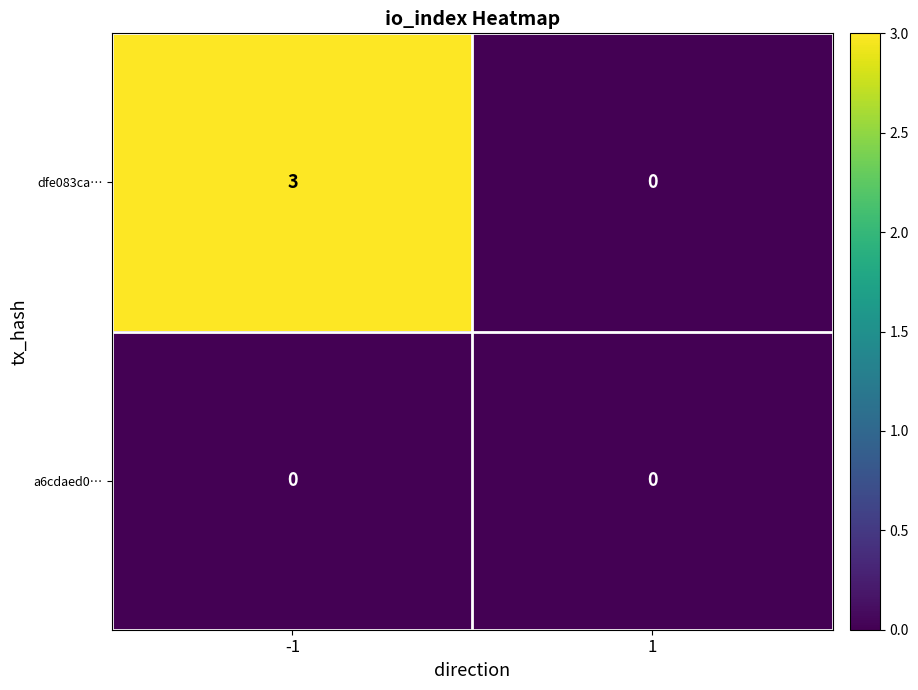

What is the greatest value displayed?

3